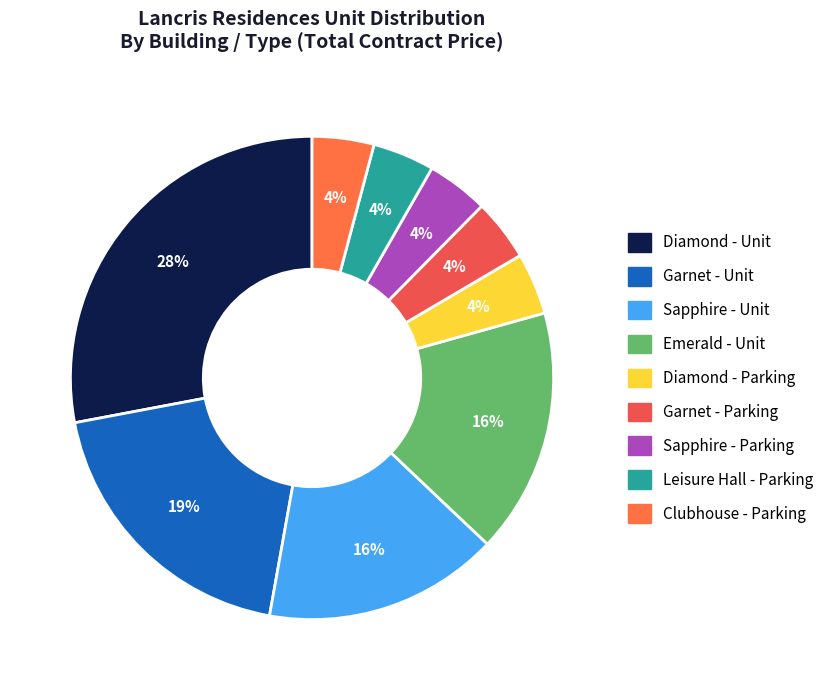

To the nearest percent, what is the average slice percentage?

11%